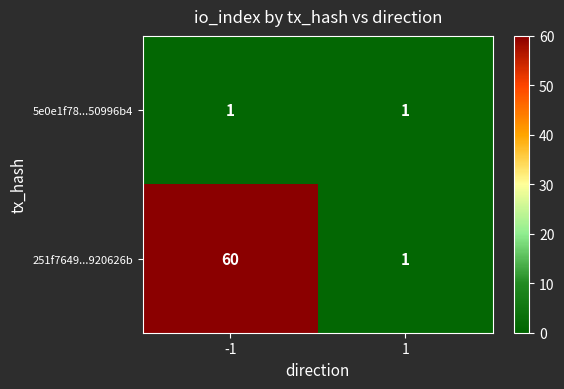

Between -1 and 1, which series saw the biggest shift?

251f7649...920626b